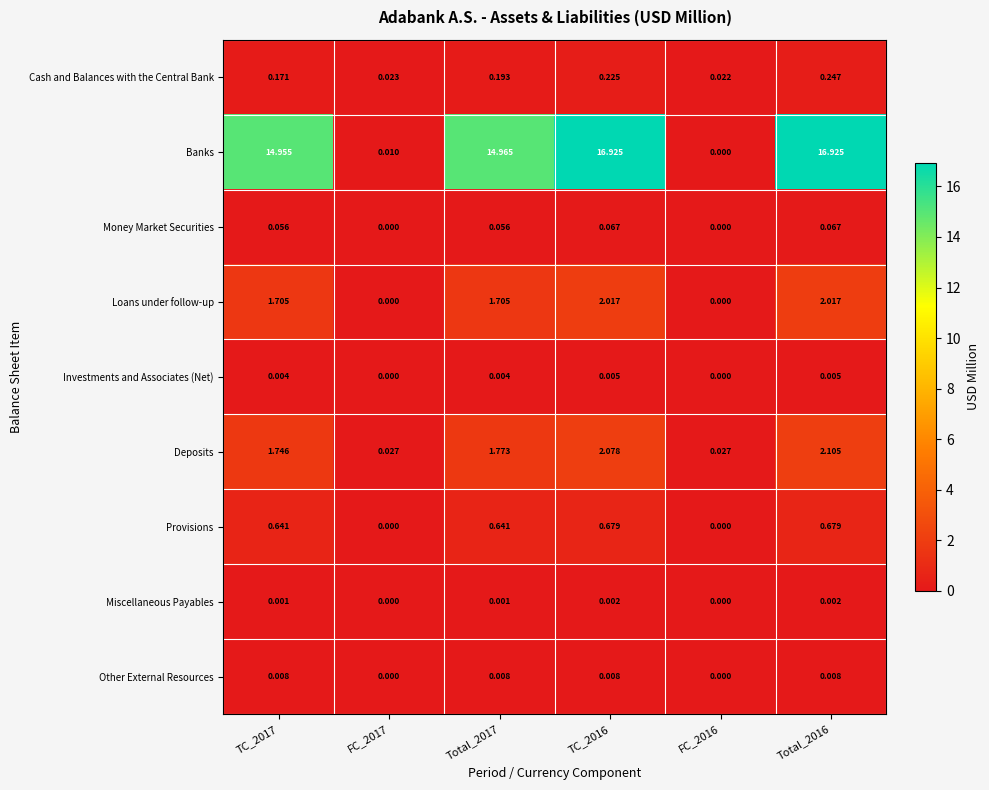

At which category is the sum across all series the highest?

Total_2016